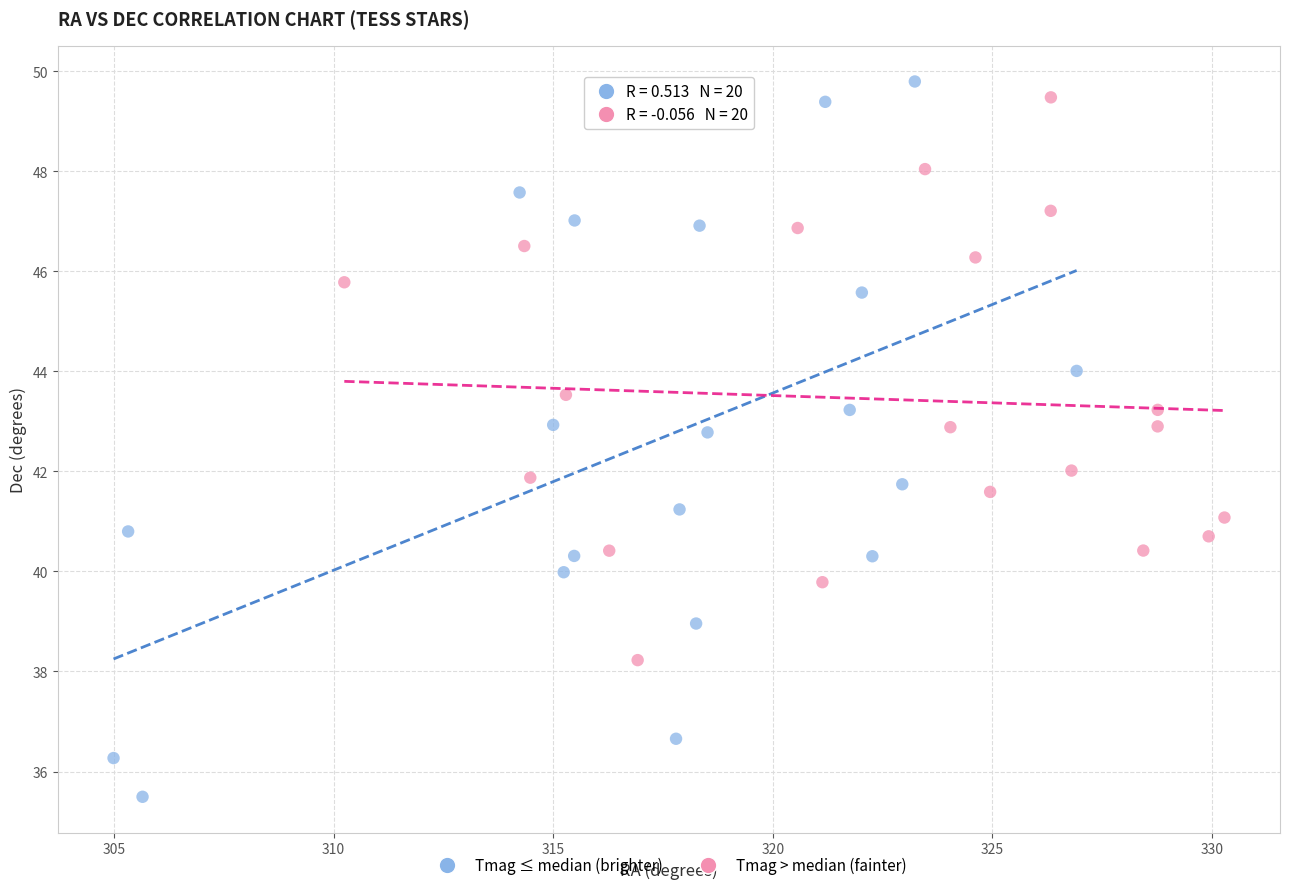

Which series has the widest spread of Y values?

Tmag ≤ median (brighter)